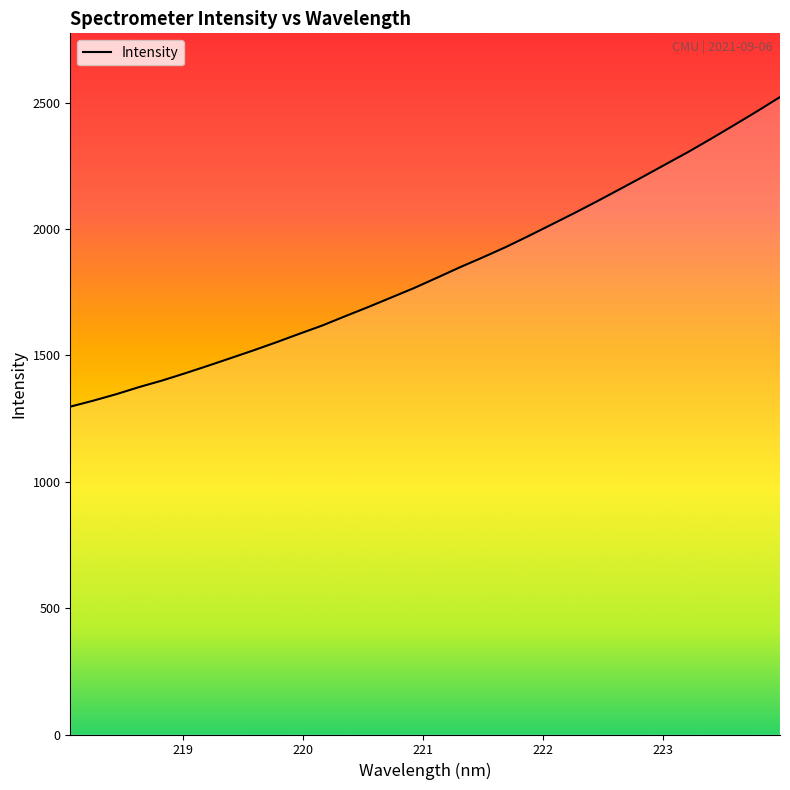

What is the greatest value displayed?

2521.8